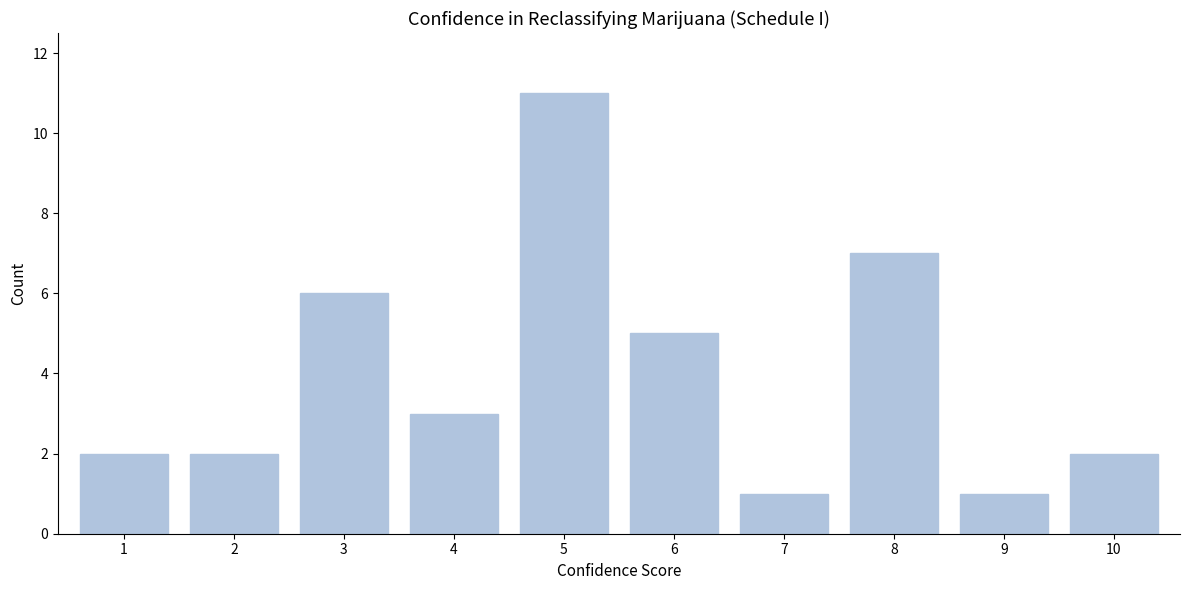

Reading right to left, what are all the values shown in this chart?

10=2	9=1	8=7	7=1	6=5	5=11	4=3	3=6	2=2	1=2